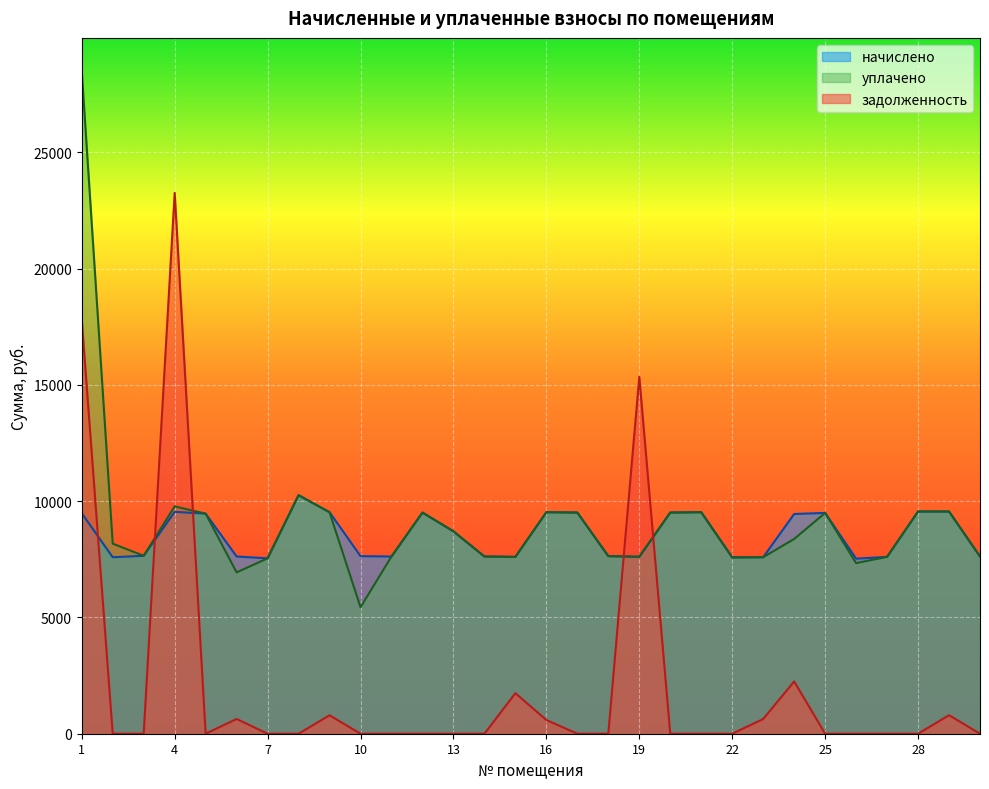

True or false: уплачено has a value of 9461.8 at 5.

True